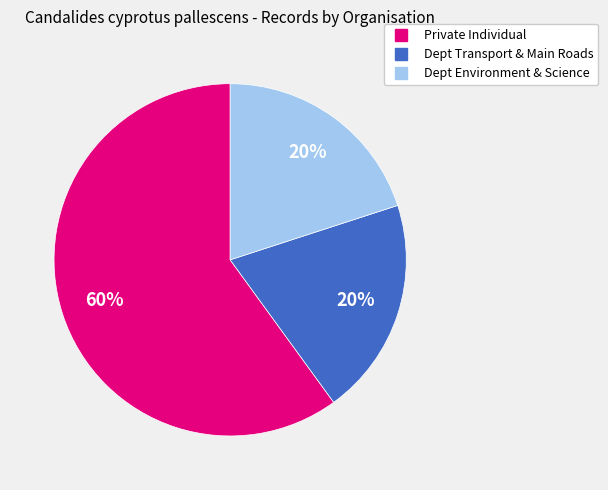

To the nearest percent, what is the average slice percentage?

33%